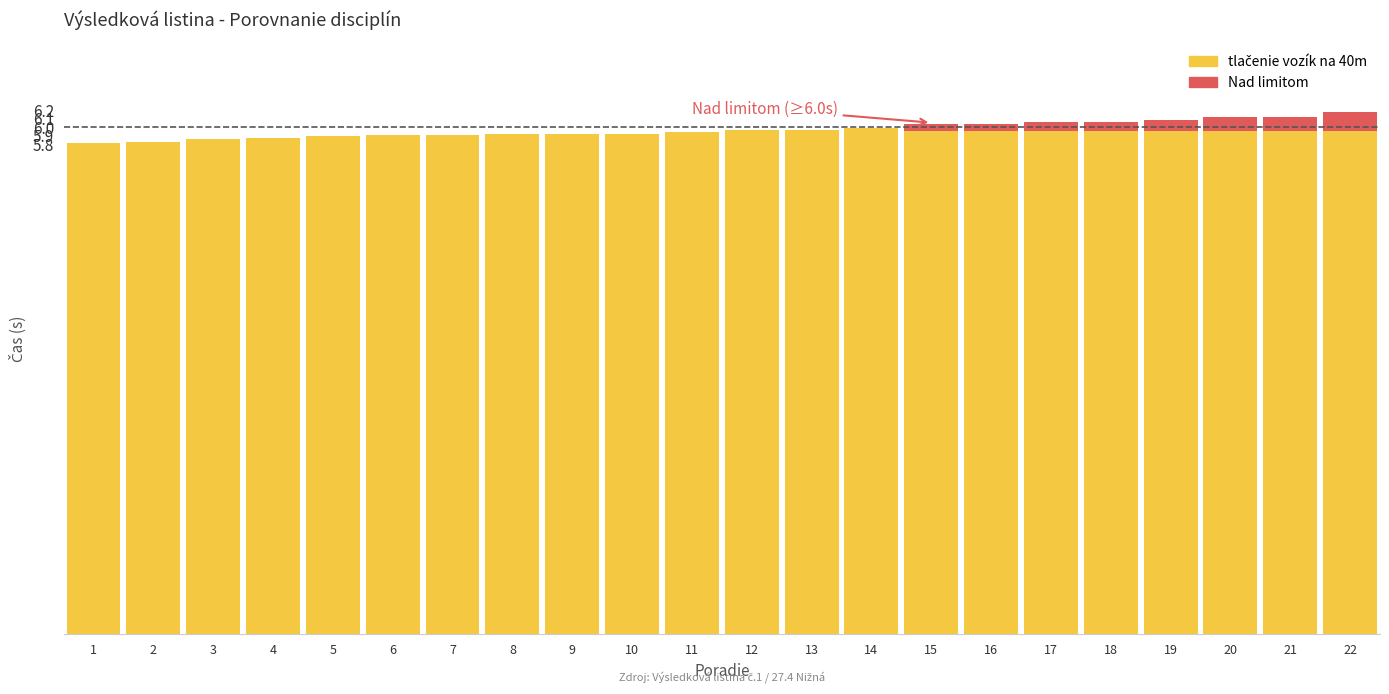

What is the minimum value shown in the chart?

5.8